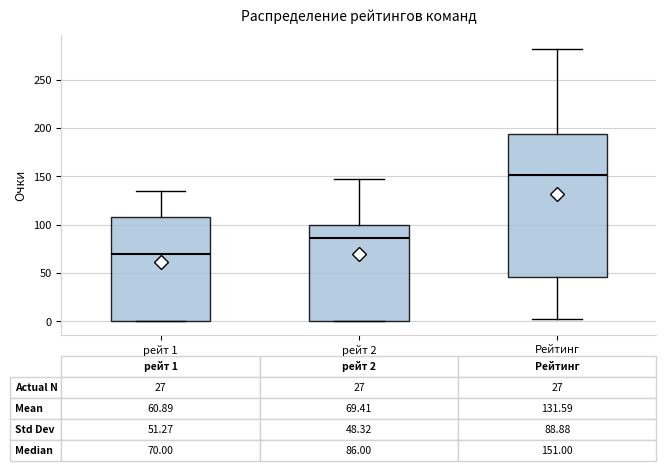

Which box's median line is the lowest?

рейт 1